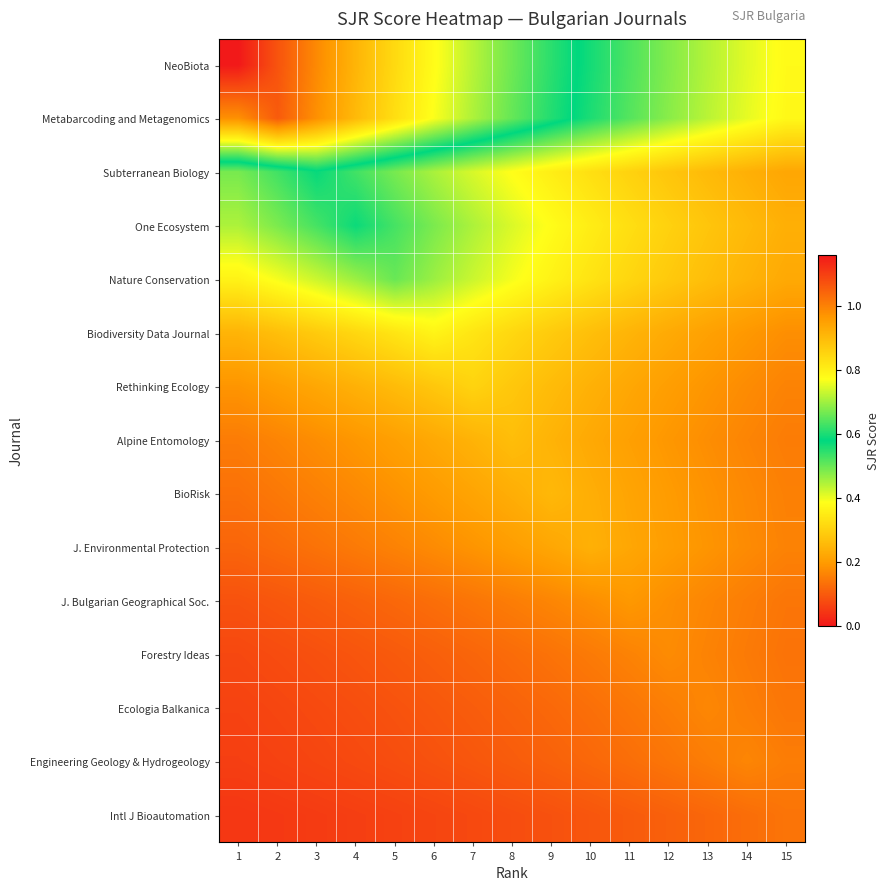

Which label corresponds to the smallest value in the chart?

1